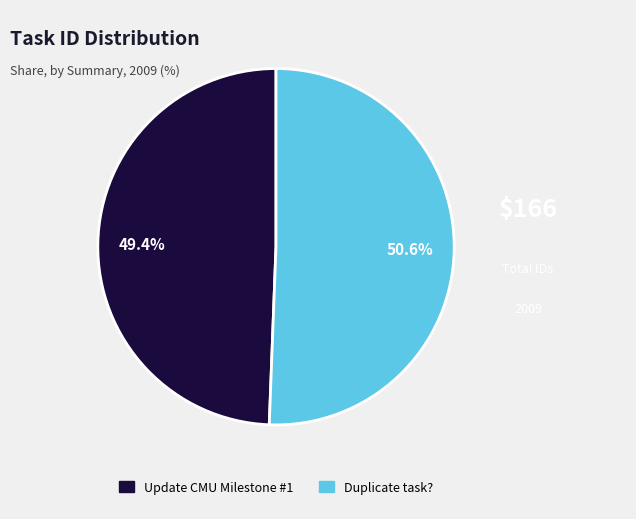

Is it true that Update CMU Milestone #1 is 38% of the pie?

False